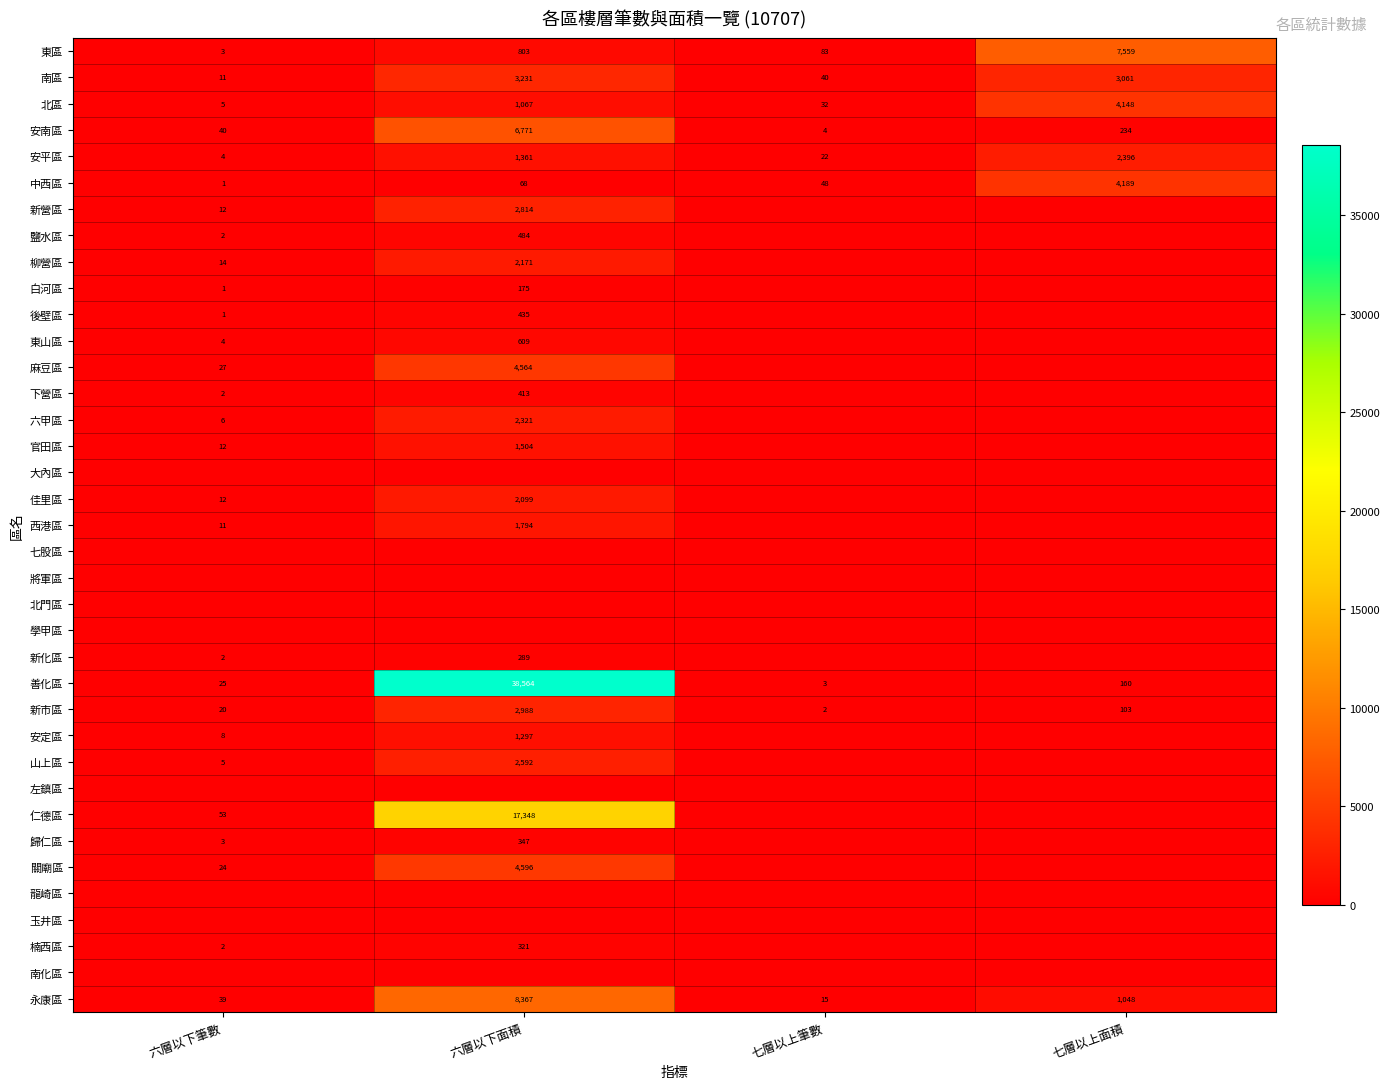

True or false: 中西區 has a value of 68 at 六層以下面積.

True